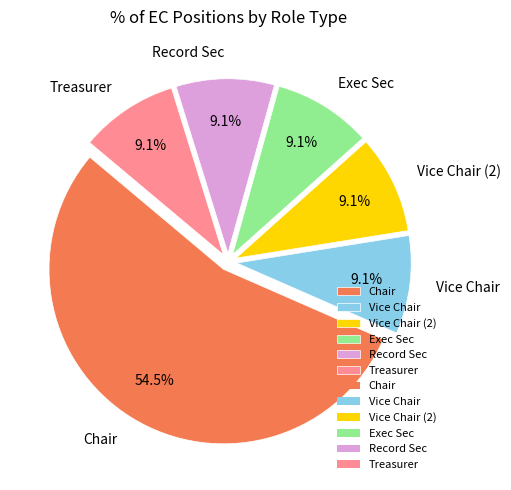

Approximately how many times larger is the value at Treasurer compared to Chair?

0.2